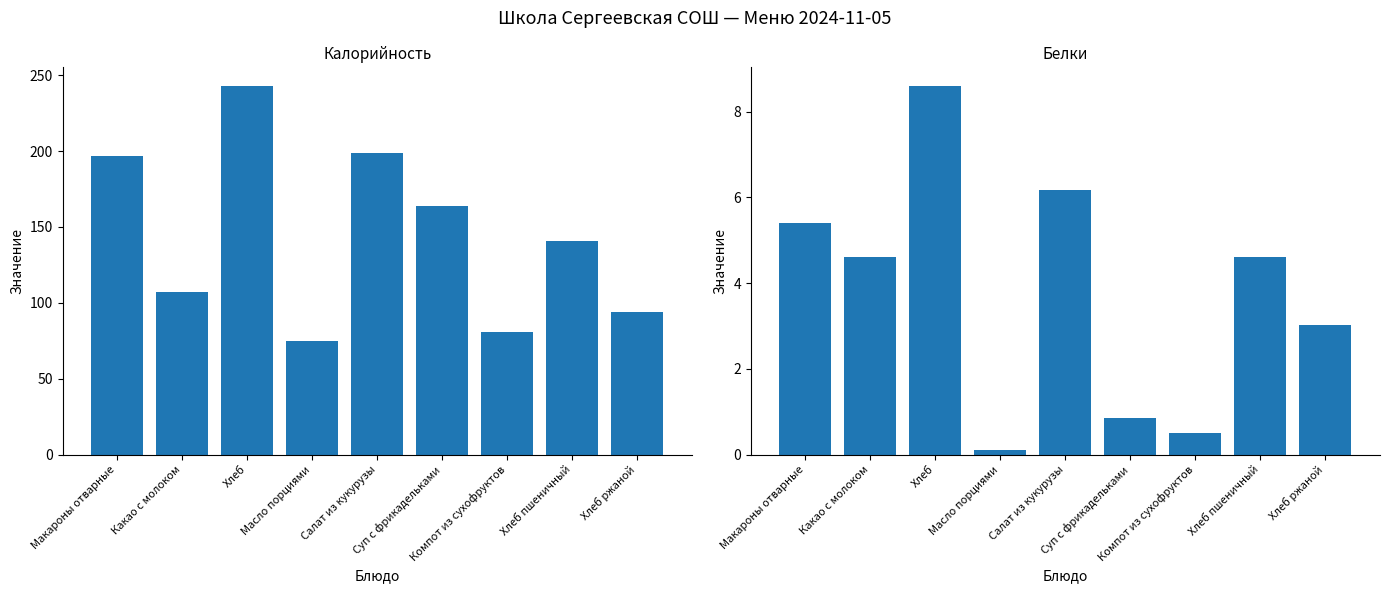

Reading left to right, list all the values displayed in this chart.

Калорийность: 196.8	107.2	243.0	74.8	199.0	163.9	81.0	140.6	93.7
Белки: 5.4	4.6	8.6	0.1	6.2	0.9	0.5	4.6	3.0